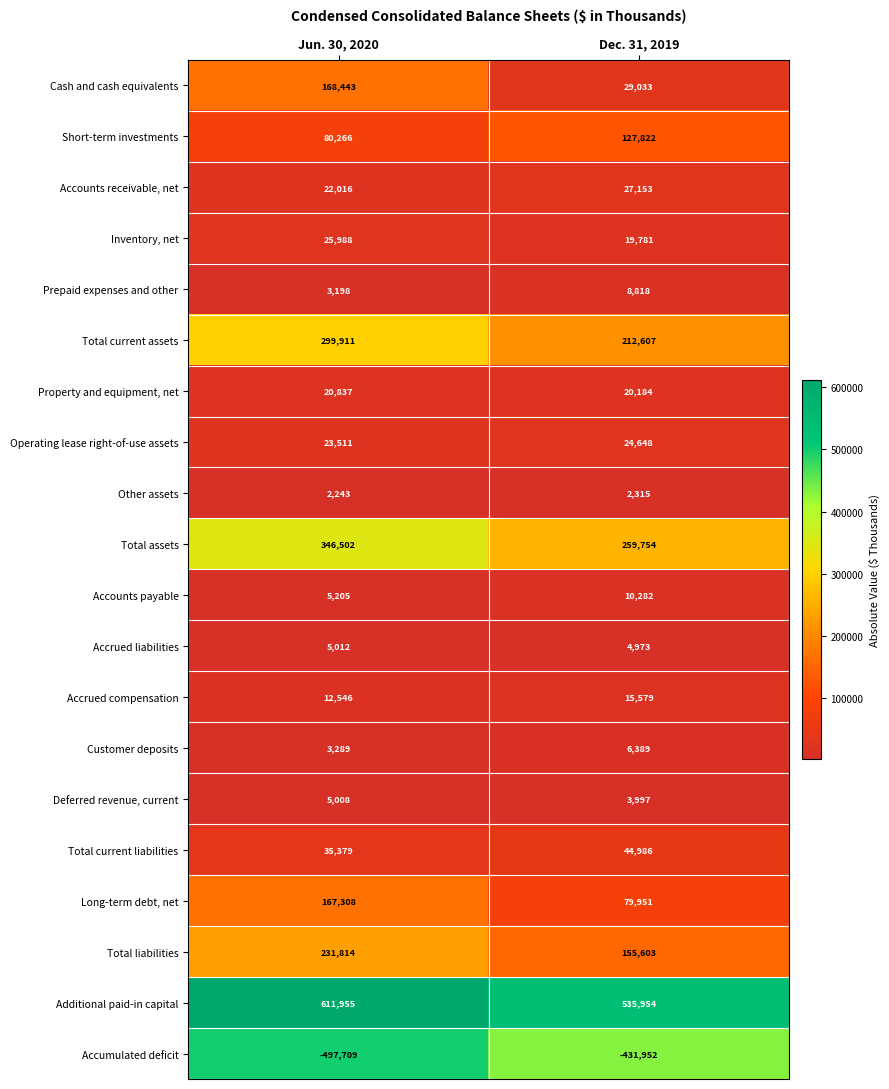

What is the sum of the Accounts receivable, net values at Dec. 31, 2019 and Jun. 30, 2020?

49169